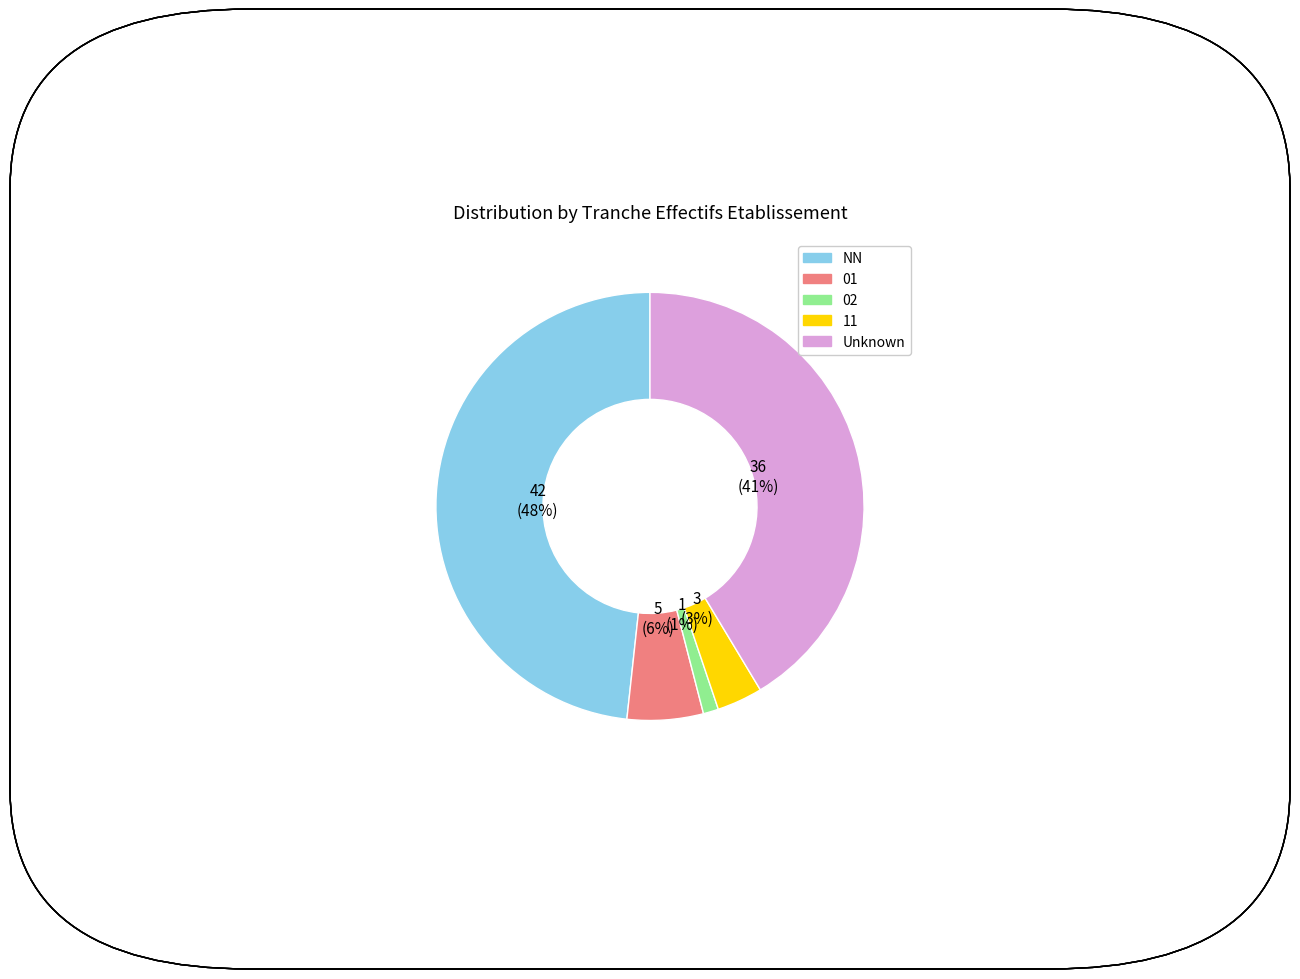

Is there any slice that represents more than half of the pie?

No